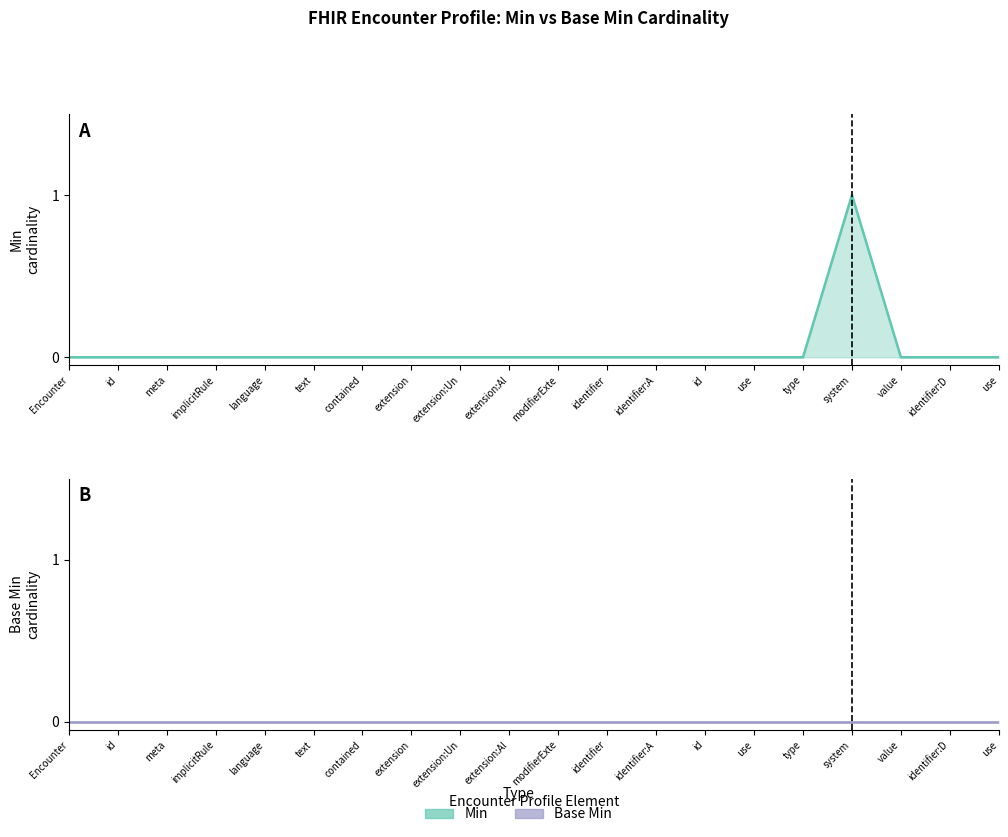

Which label corresponds to the smallest value in the chart?

Encounter